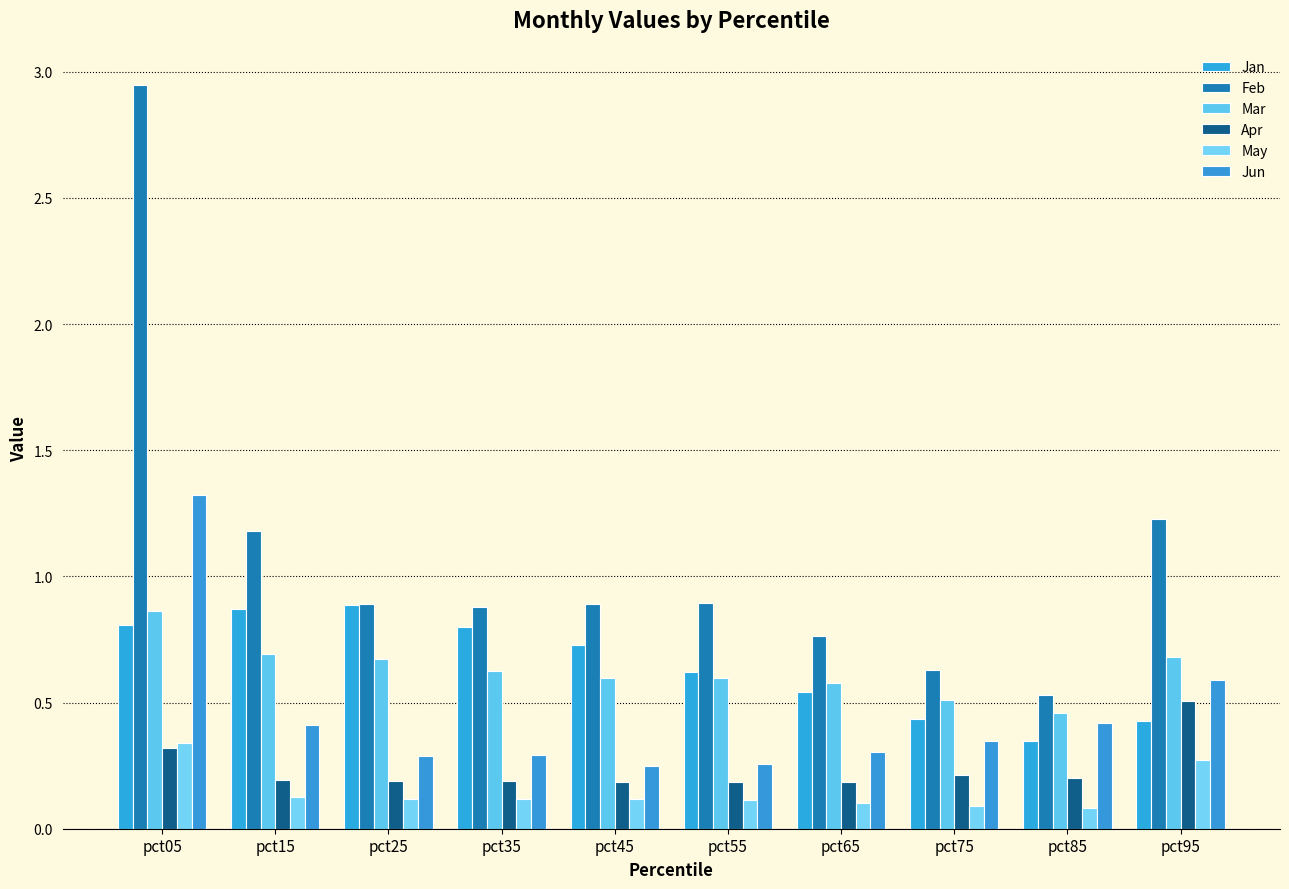

Are the bars grouped side by side (vs. stacked)?

Yes